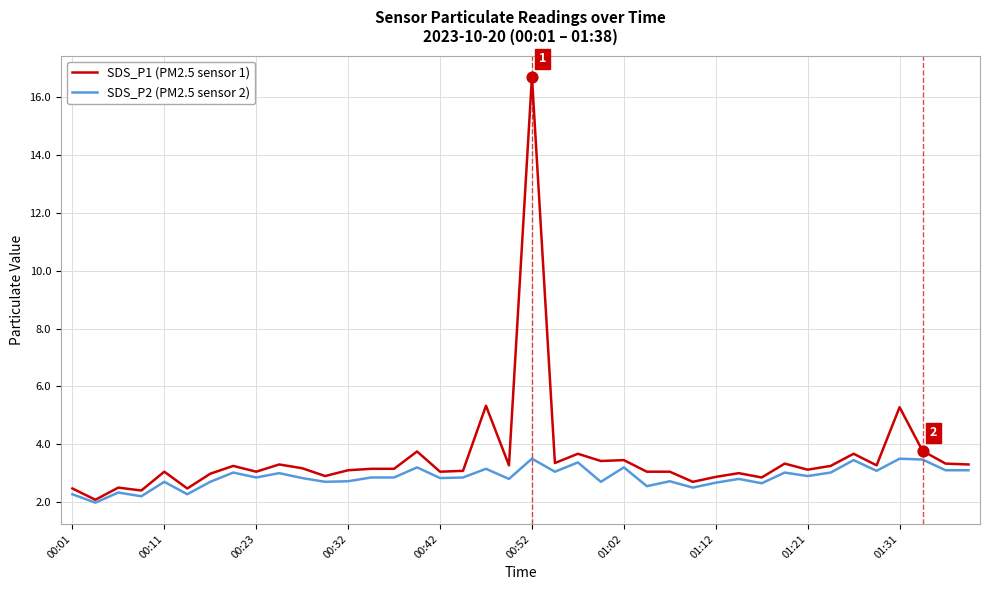

Which series has the largest total across all categories?

SDS_P1 (PM2.5 sensor 1)